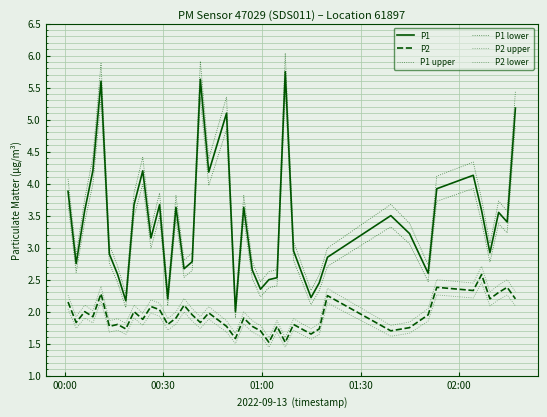

How many lines are shown in the chart?

6